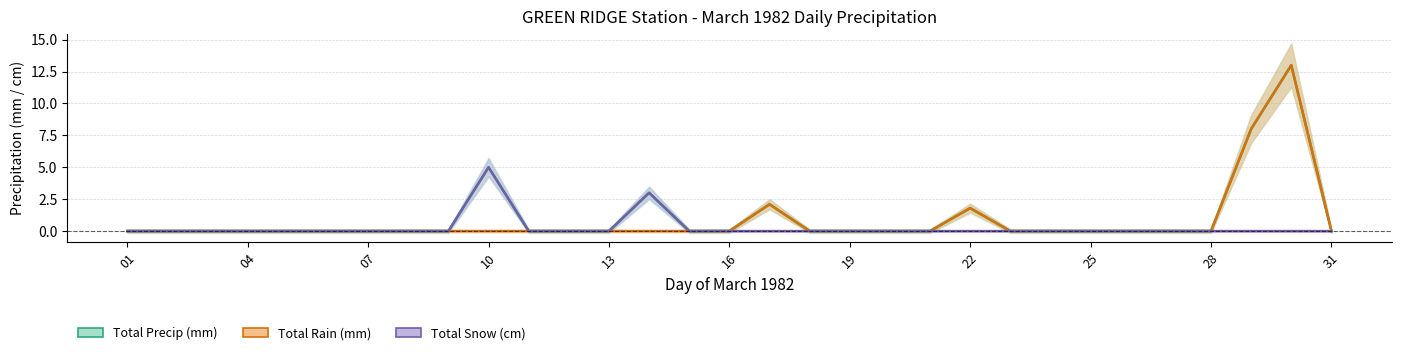

True or false: Total Rain (mm) and Total Snow (cm) cross at least once.

False